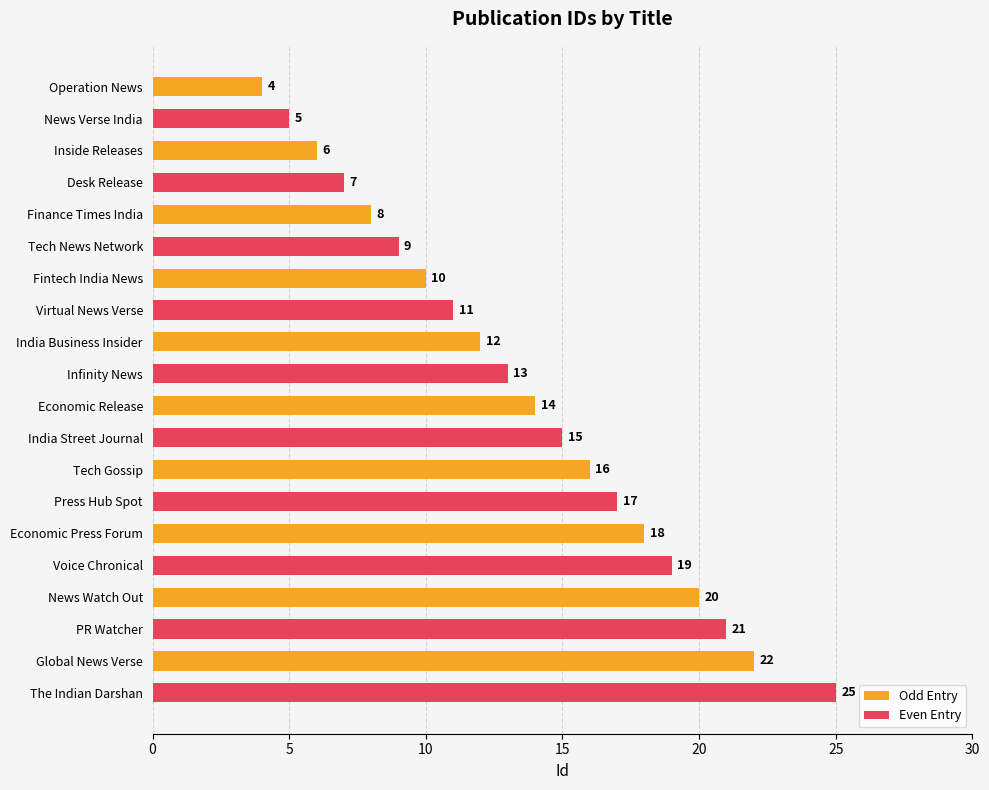

Which series has the largest range (max minus min)?

Even Entry